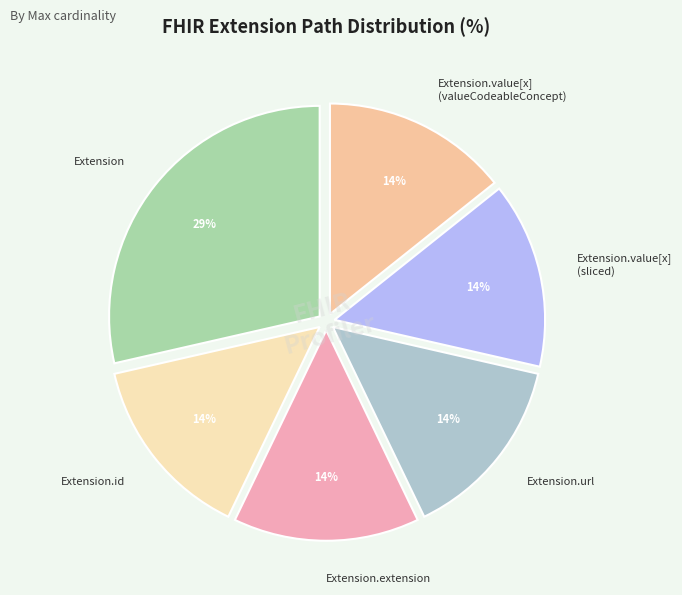

To the nearest percent, what is the average slice percentage?

17%